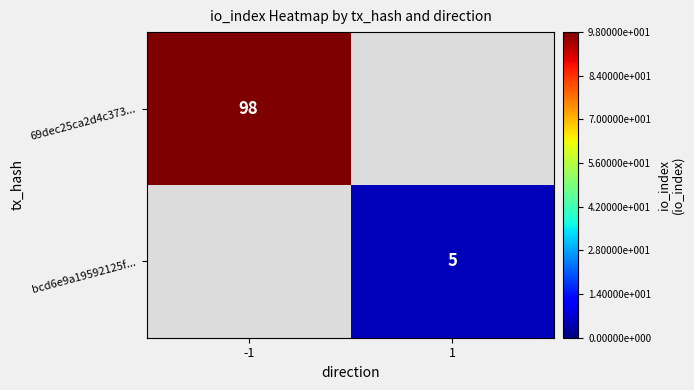

Is it true that bcd6e9a19592125f... equals 7 at 1?

False